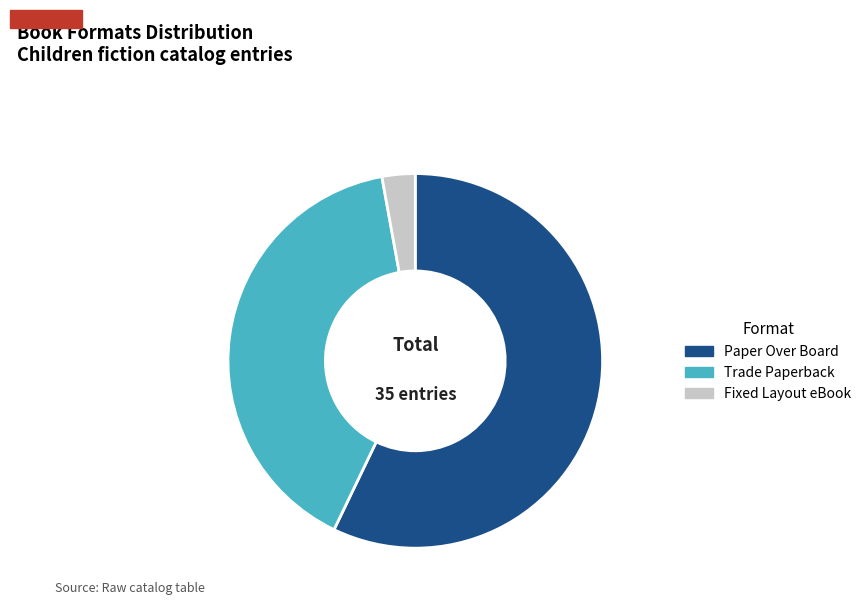

What is the largest slice in the pie chart?

Paper Over Board